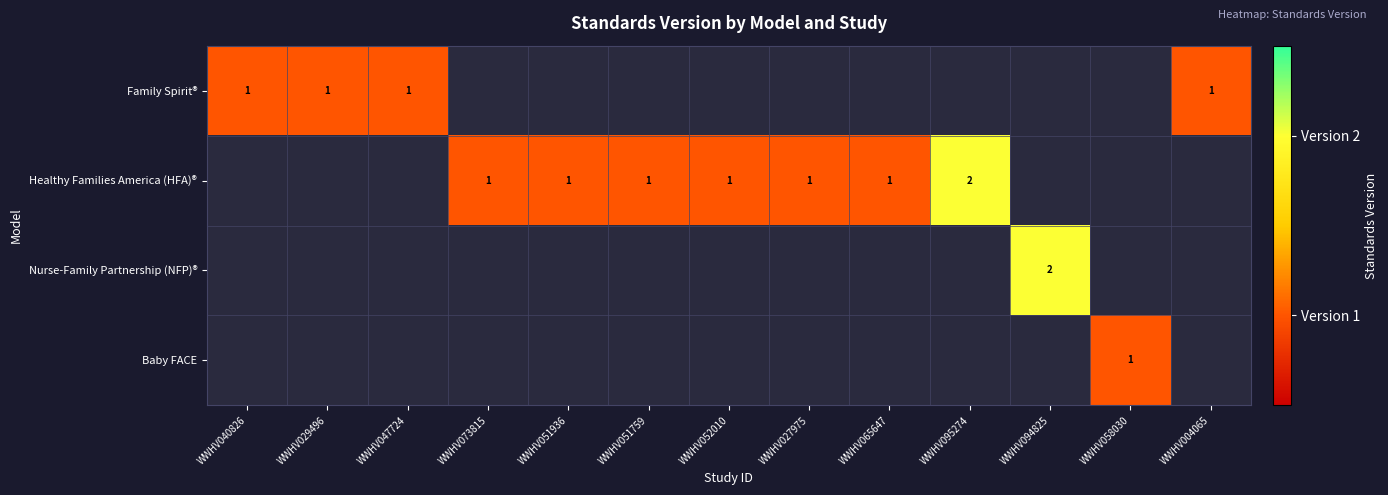

The Healthy Families America (HFA)® series shows 1 at WWHV052010. True or false?

True